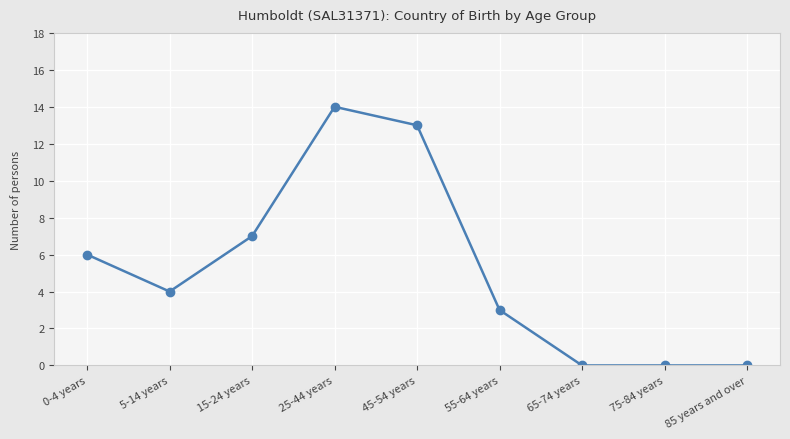

What is the label of the 7th point from the right?

15-24 years